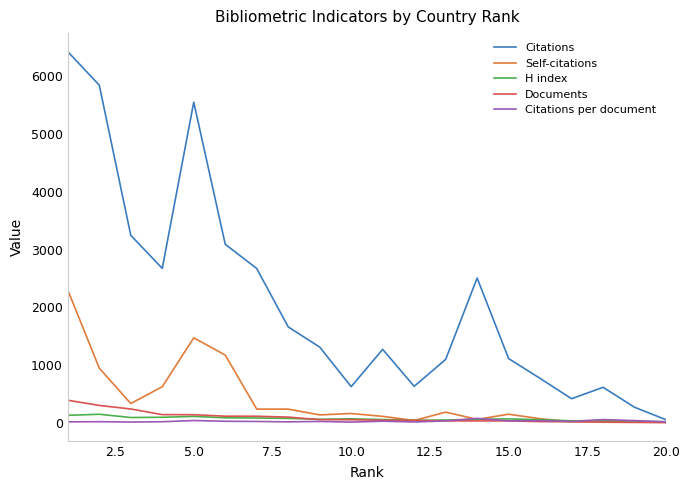

What is the highest value of the Citations series?

6425.0